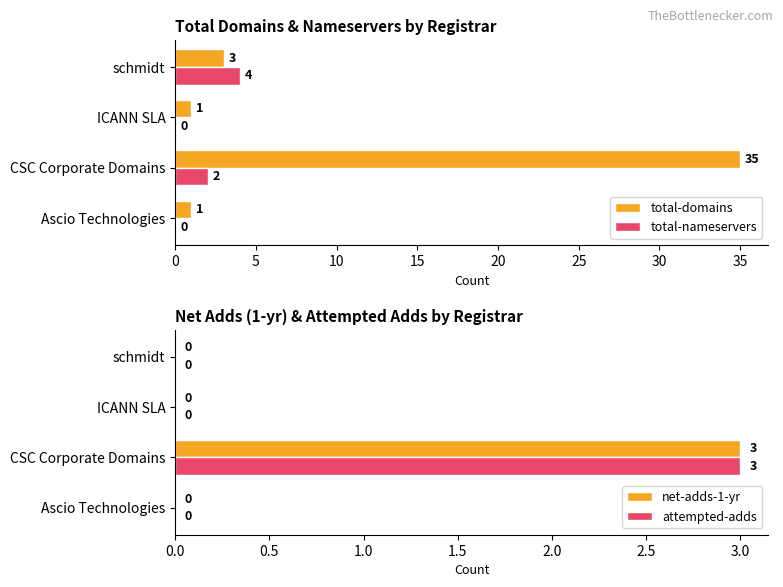

Count the net-adds-1-yr values in the range 0 to 3.

4